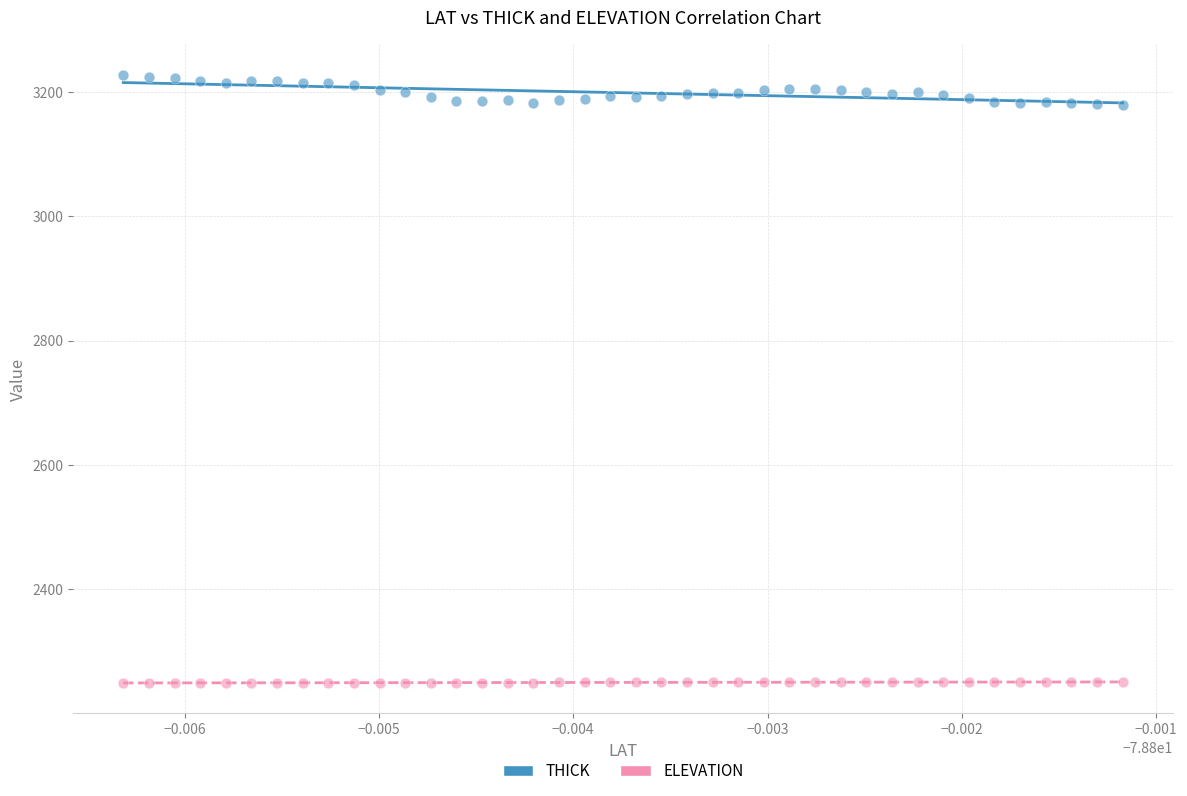

Which series reaches the maximum Y coordinate?

THICK